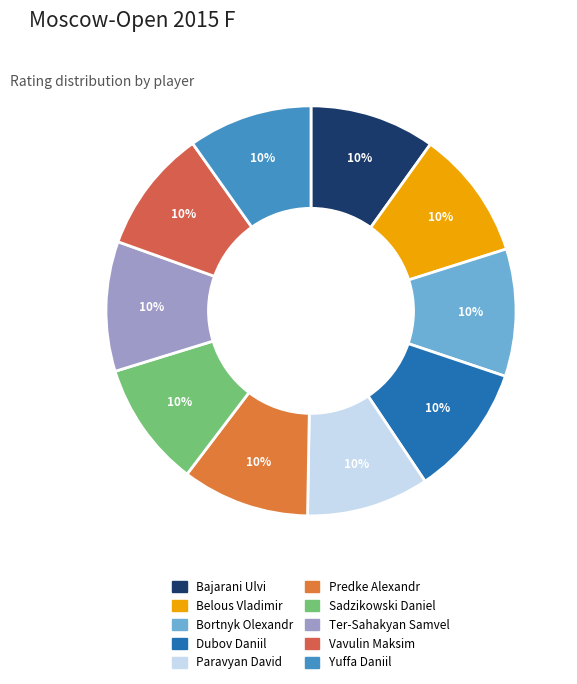

Does Paravyan David represent more than half of the total?

No